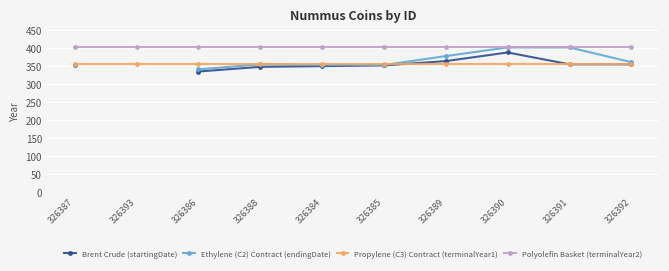

What is the average value of the Polyolefin Basket (terminalYear2) series?

402